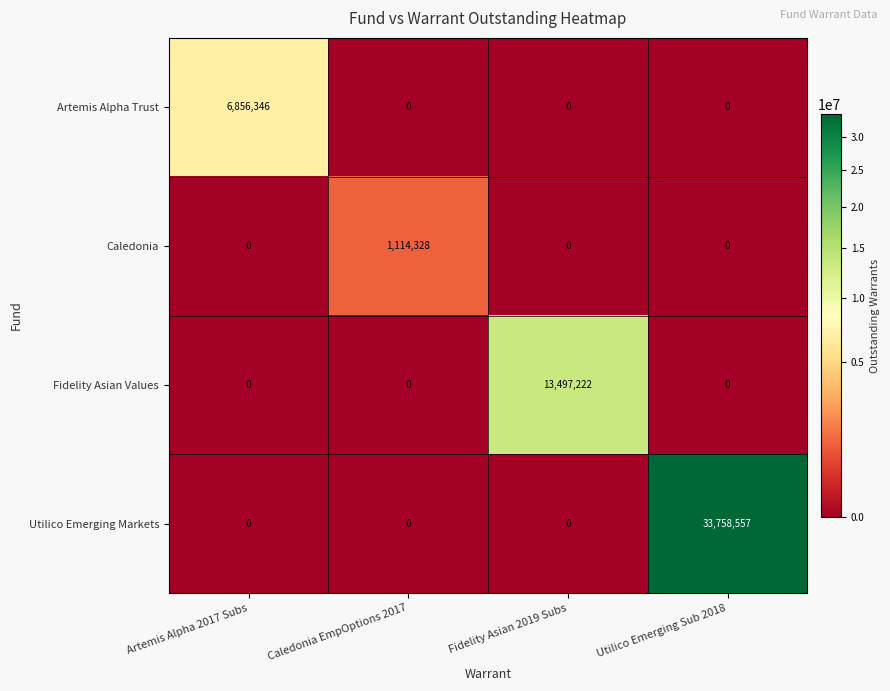

What is the greatest value displayed?

33758557